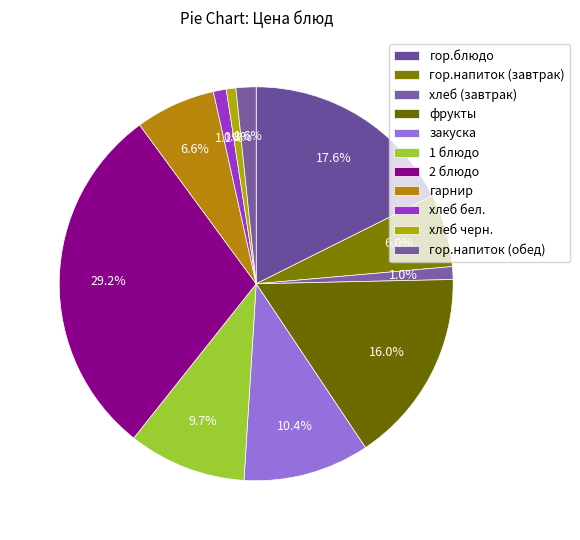

The 2 блюдо slice represents 39% of the pie. True or false?

False